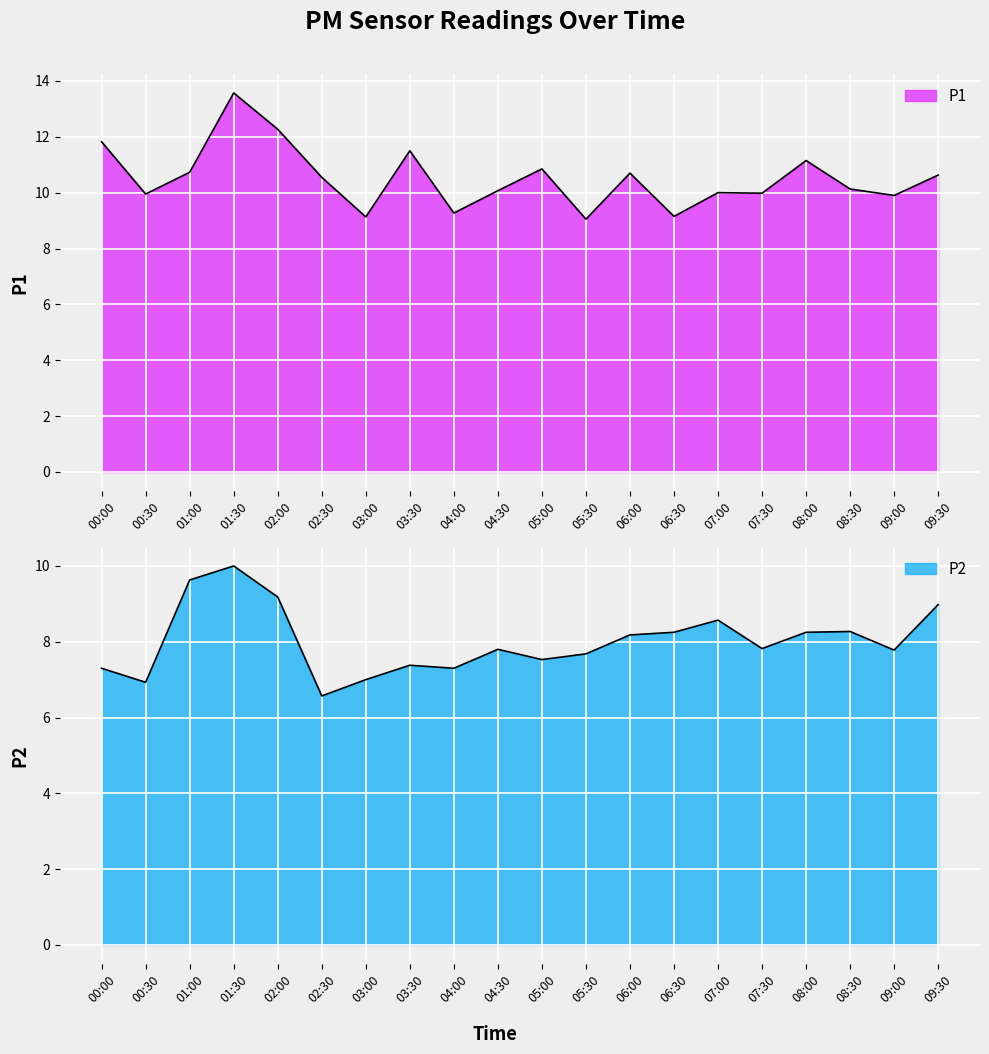

In P1, how many points are lower than both neighbors (excluding endpoints)?

7